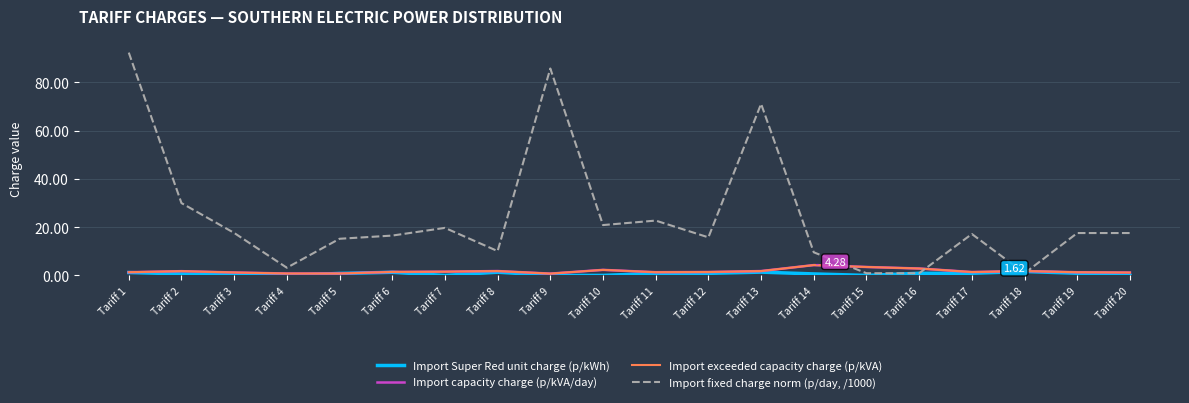

Is this an area chart (filled region under the line)?

No